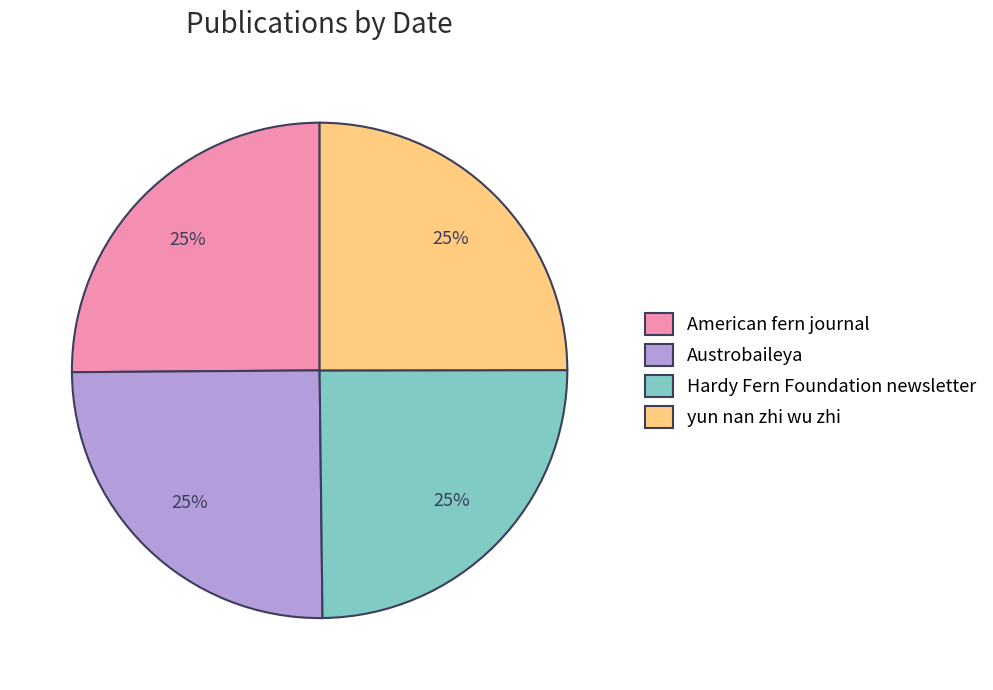

What percentage is the yun nan zhi wu zhi slice, to the nearest percent?

25%